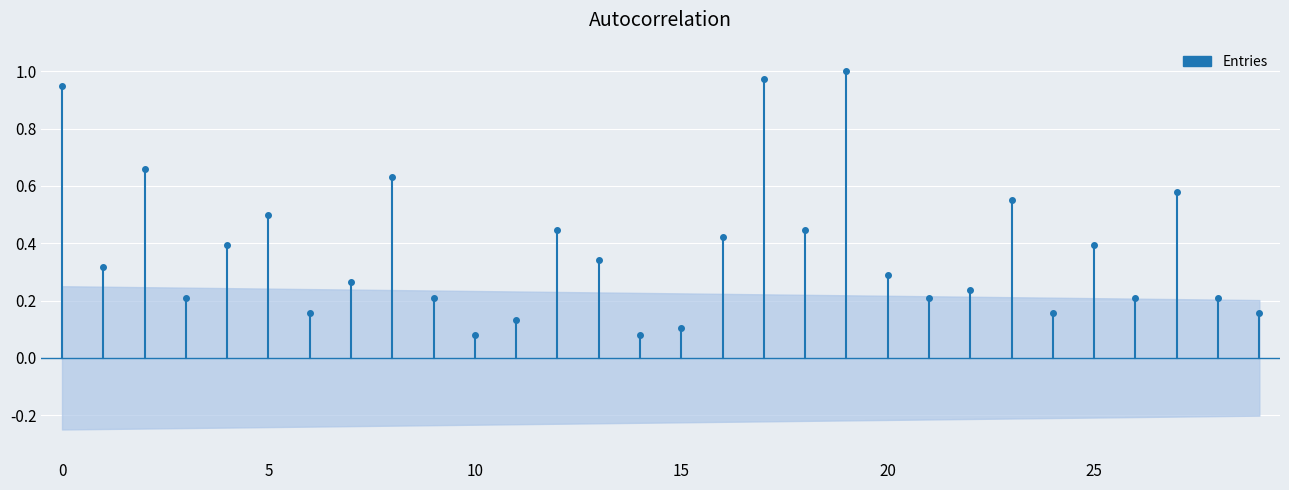

The chart shows a value of 0.3 at 0. True or false?

False